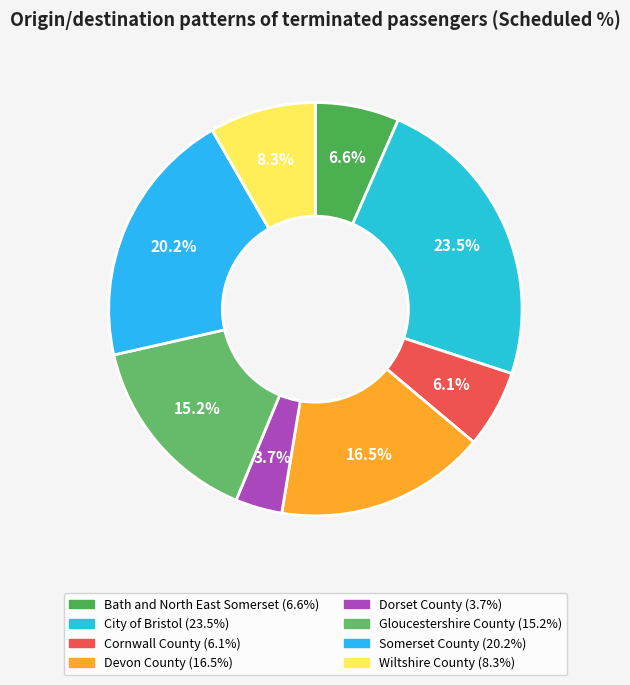

To the nearest percent, what portion does Dorset County represent?

4%